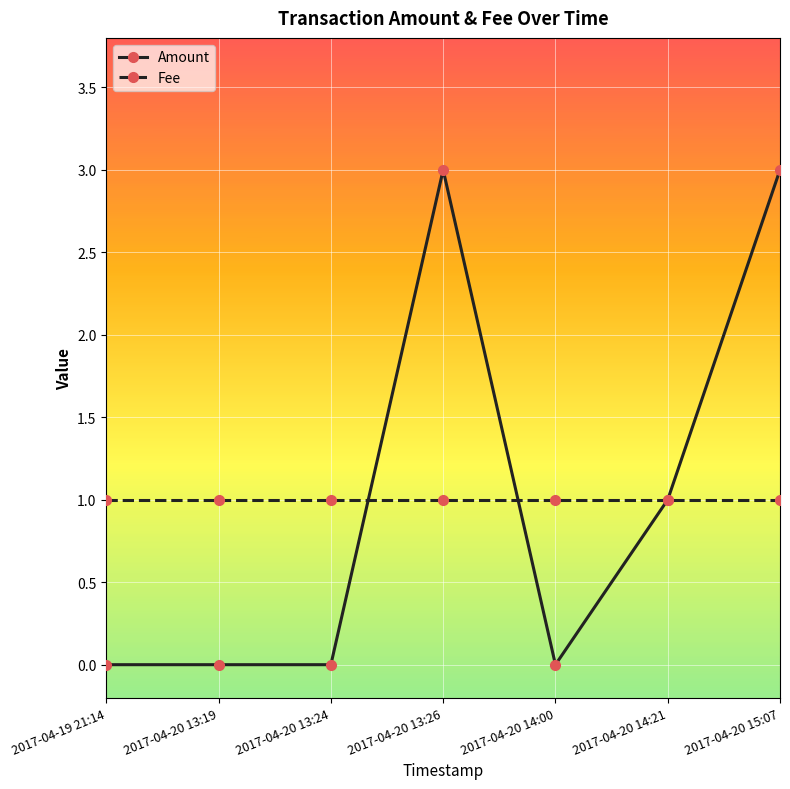

What is the label of the 6th point from the left?

2017-04-20 14:21